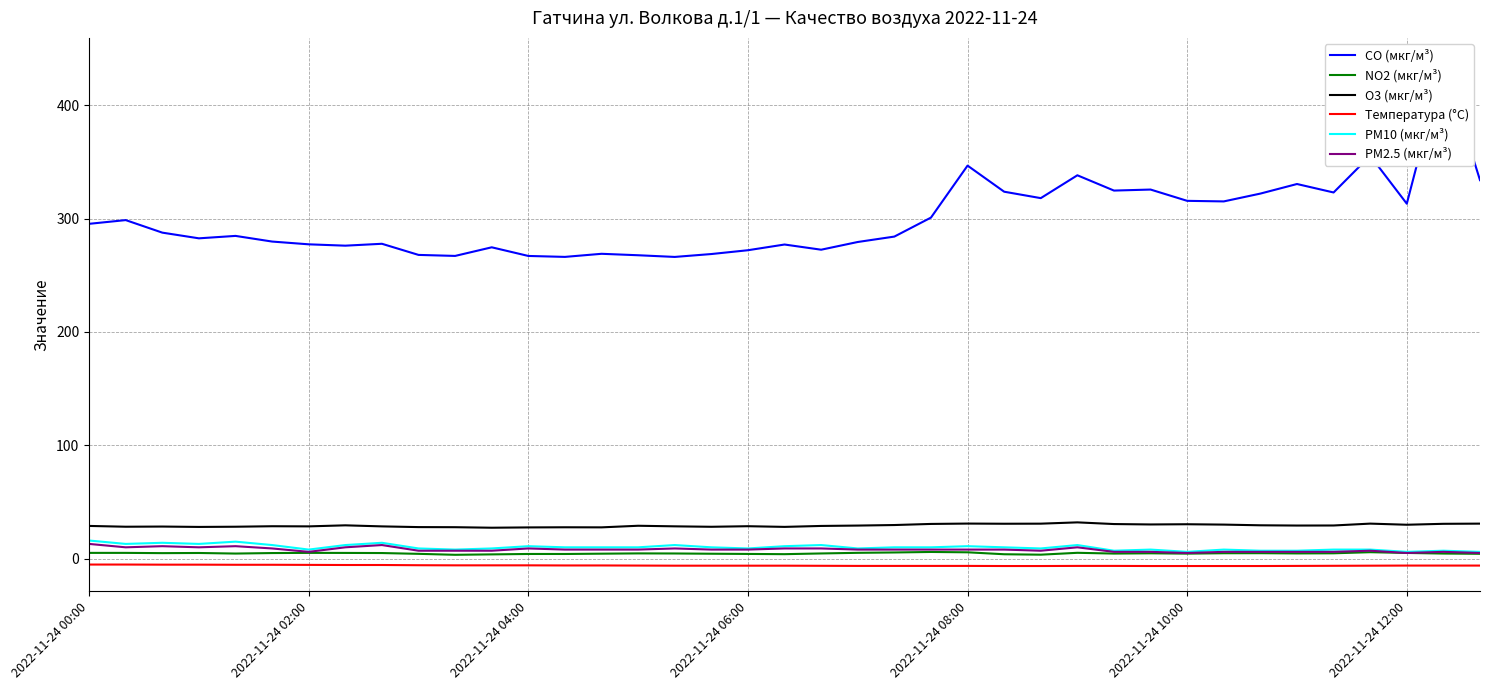

Reading left to right, transcribe all the data shown in this chart.

CO (мкг/м³): 295.4	298.7	287.6	282.6	284.8	279.8	277.3	276.1	277.8	268.0	267.1	274.7	267.1	266.2	269.0	267.7	266.2	268.8	272.1	277.1	272.6	279.4	284.1	300.9	346.8	323.7	318.1	338.2	324.7	325.6	315.7	315.2	322.1	330.5	323.1	355.5	313.2	437.3	333.9
NO2 (мкг/м³): 5.1	5.1	4.9	5.0	4.5	4.9	5.1	5.0	5.0	4.2	3.4	3.8	4.1	4.1	4.4	4.6	4.6	4.3	4.2	4.0	4.6	5.1	5.5	5.9	5.6	3.9	3.5	5.2	4.5	4.7	4.4	4.8	4.8	4.6	4.7	5.7	5.0	4.5	4.3
O3 (мкг/м³): 28.9	28.2	28.3	28.0	28.2	28.6	28.5	29.4	28.5	27.8	27.8	27.3	27.6	27.7	27.6	29.0	28.5	28.1	28.6	28.0	28.9	29.2	29.7	30.6	30.9	30.8	30.9	32.0	30.5	30.2	30.4	30.0	29.4	29.2	29.3	30.9	29.9	30.7	30.9
Температура (°C): -5.2	-5.2	-5.3	-5.3	-5.4	-5.4	-5.5	-5.6	-5.6	-5.8	-5.9	-5.9	-5.9	-6.0	-6.0	-6.1	-6.2	-6.2	-6.2	-6.2	-6.3	-6.4	-6.4	-6.4	-6.4	-6.5	-6.5	-6.4	-6.4	-6.5	-6.5	-6.5	-6.5	-6.4	-6.3	-6.2	-6.1	-6.1	-6.1
PM10 (мкг/м³): 16.0	13.0	14.0	13.0	15.0	12.0	8.0	12.0	14.0	9.0	8.0	9.0	11.0	10.0	10.0	10.0	12.0	10.0	9.0	11.0	12.0	9.0	10.0	10.0	11.0	10.0	9.0	12.0	7.0	8.0	6.0	8.0	7.0	7.0	8.0	8.0	6.0	7.0	6.0
PM2.5 (мкг/м³): 13.0	10.0	11.0	10.0	11.0	9.0	6.0	10.0	12.0	7.0	7.0	7.0	9.0	8.0	8.0	8.0	9.0	8.0	8.0	9.0	9.0	8.0	8.0	8.0	8.0	8.0	7.0	10.0	6.0	6.0	5.0	6.0	6.0	6.0	6.0	7.0	5.0	6.0	5.0